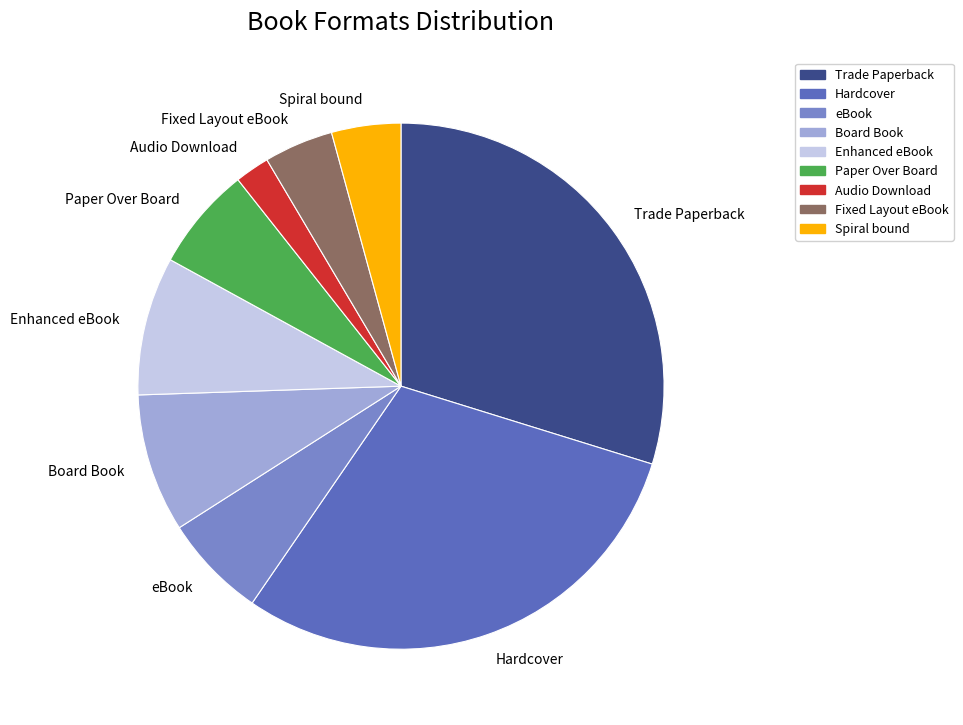

Is there any slice that represents more than half of the pie?

No